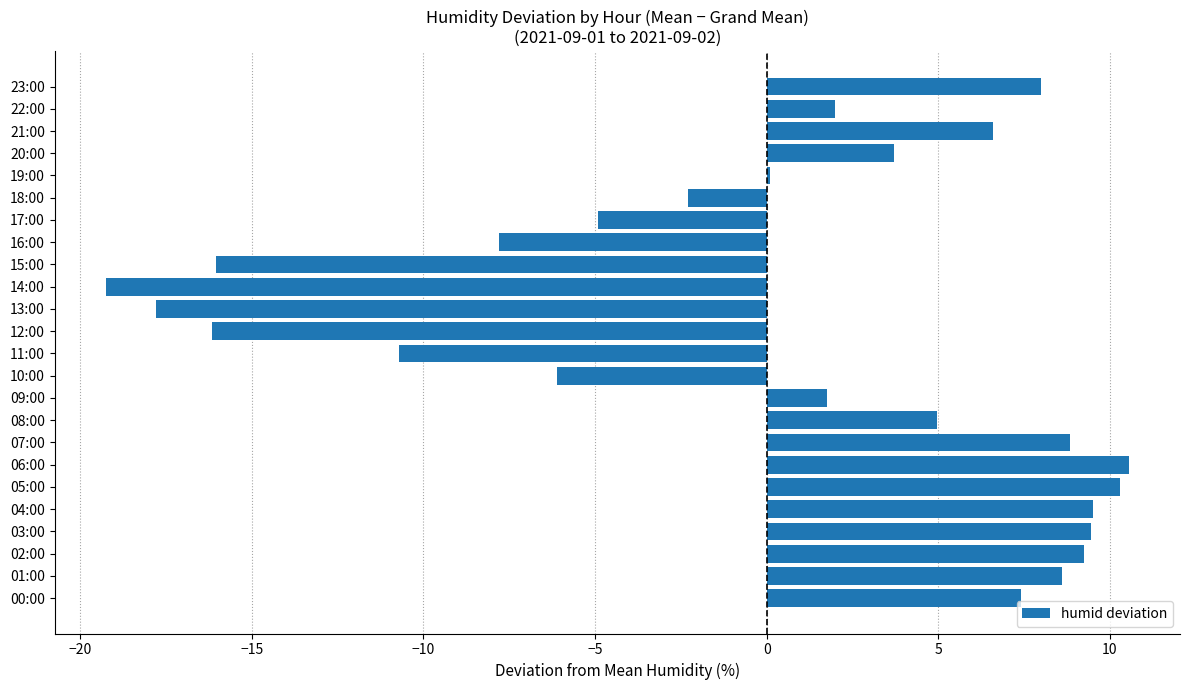

What is the change in value from 09:00 to 15:00?

-17.8